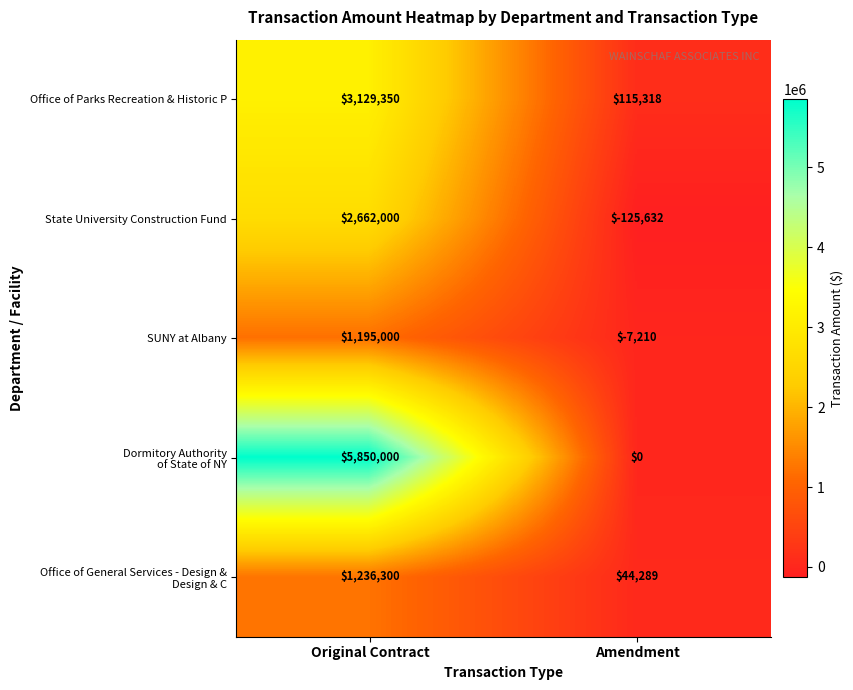

True or false: Office of Parks Recreation & Historic P has a value of 184324 at Amendment.

False